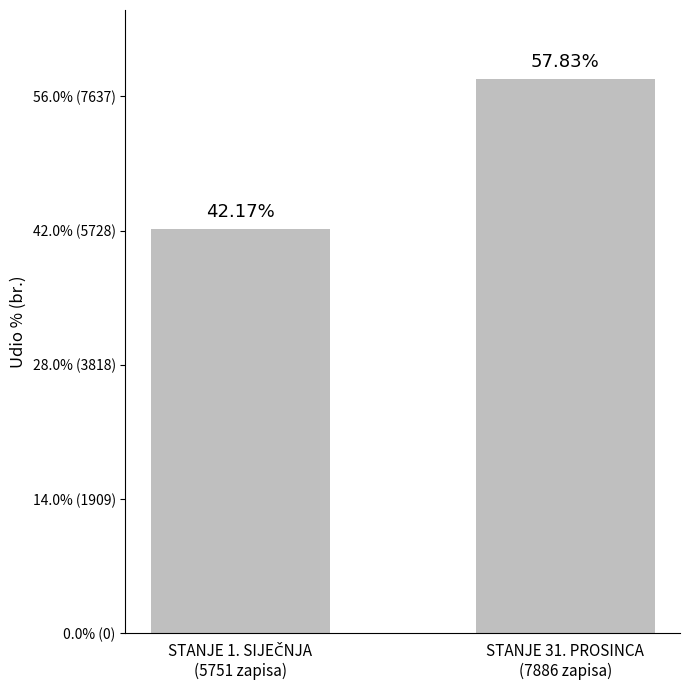

Rank the categories by value from lowest to highest.

STANJE 1. SIJEČNJA
(5751 zapisa), STANJE 31. PROSINCA
(7886 zapisa)